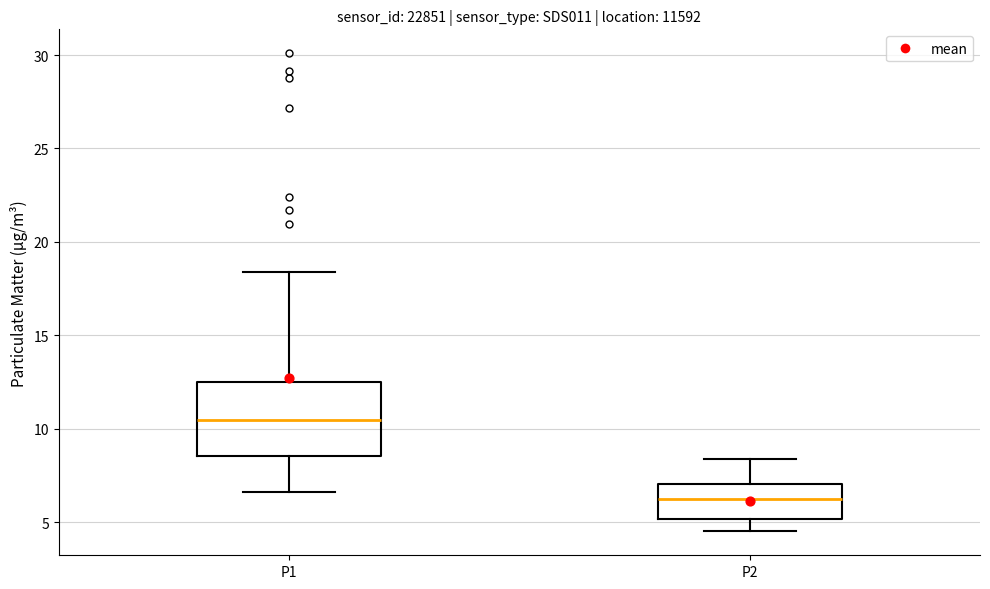

Where does the lower whisker of the box for P2 end on the y-axis? The values are not printed on the chart, so give them approximately, as read against the axis.

4.5